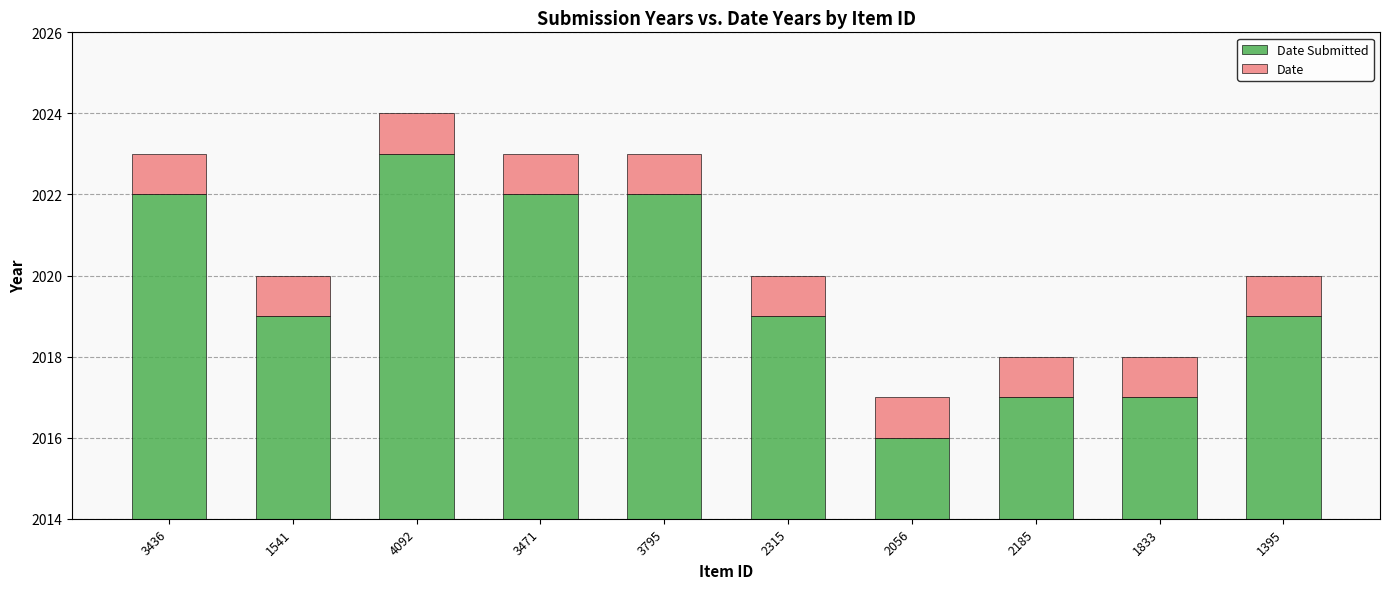

The Date Submitted series shows 1402 at 2315. True or false?

False